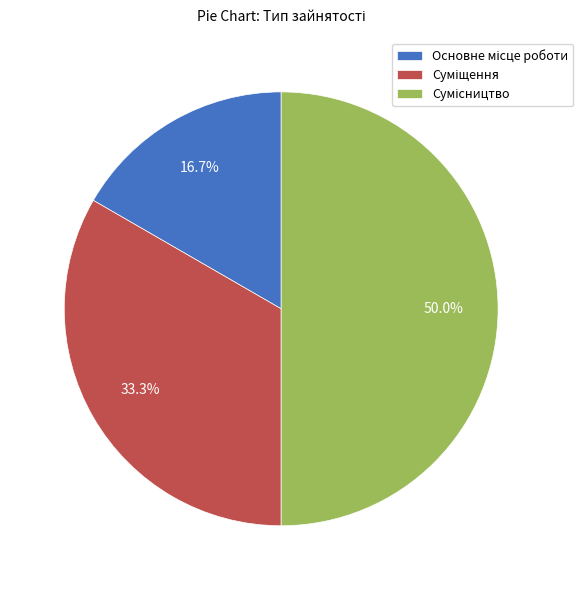

Which category has the smallest portion of the pie?

Основне місце роботи